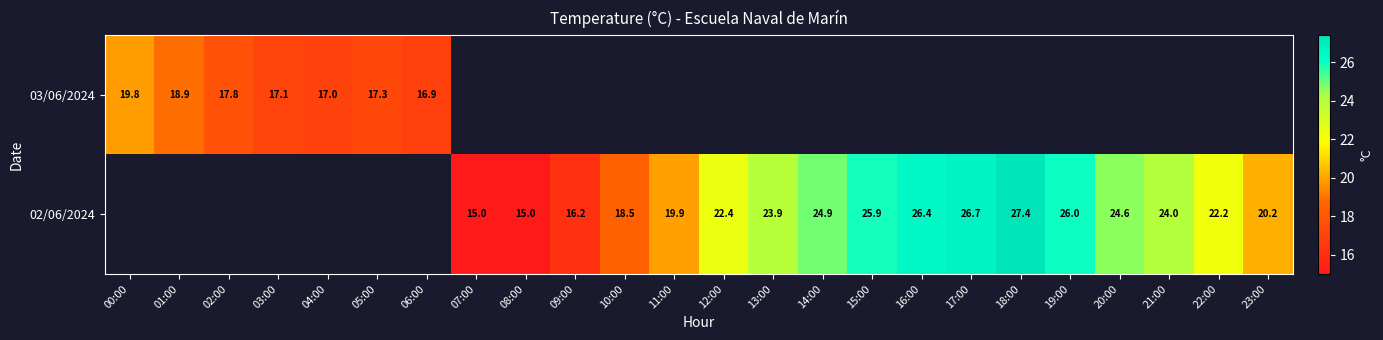

The value of 03/06/2024 at 01:00 is 8.2. True or false?

False